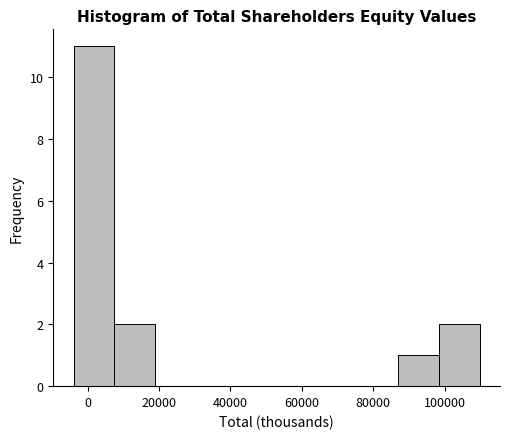

Reading left to right, transcribe this chart: for each bar, give the range it covers on the x-axis and its height. Neither the bar edges nor the heights are printed on the chart, so give them approximately, as read against the axes.

-4000 to 8000: 11
8000 to 18000: 2
18000 to 30000: 0
30000 to 42000: 0
42000 to 52000: 0
52000 to 64000: 0
64000 to 76000: 0
76000 to 88000: 0
88000 to 98000: 1
98000 to 110000: 2